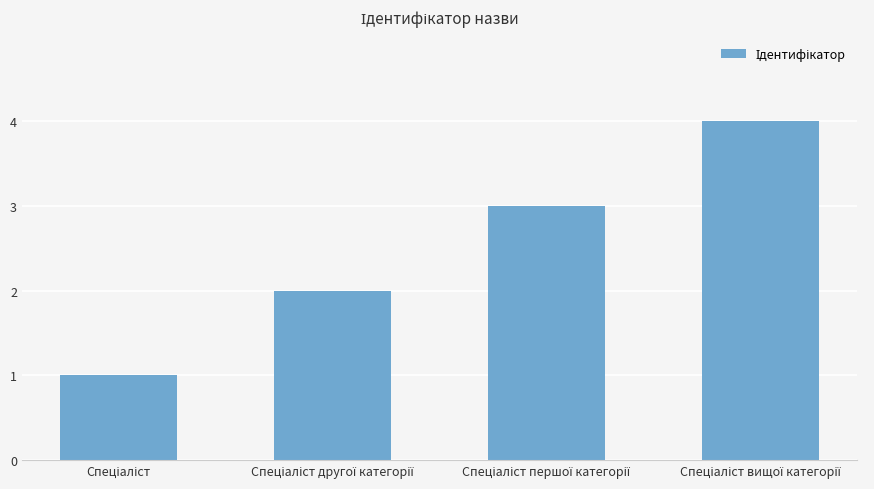

What is the greatest value displayed?

4